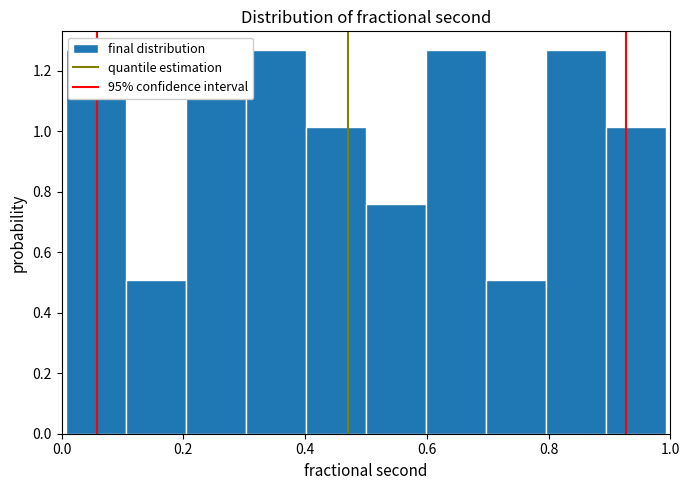

Reading left to right, list every bar in this chart as the range it spans on the x-axis followed by its height. Neither the bar edges nor the heights are printed on the chart, so give them approximately, as read against the axes.

0.0 to 0.1: 1.26
0.1 to 0.2: 0.50
0.2 to 0.3: 1.26
0.3 to 0.4: 1.26
0.4 to 0.5: 1.02
0.5 to 0.6: 0.76
0.6 to 0.7: 1.26
0.7 to 0.8: 0.50
0.8 to 0.9: 1.26
0.9 to 1.0: 1.02